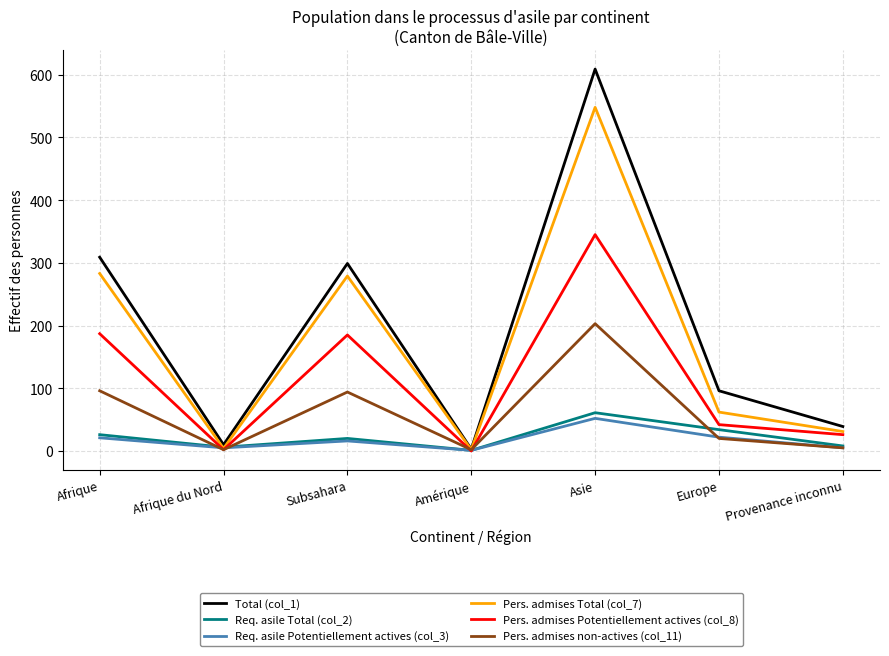

At which category does Pers. admises Potentiellement actives (col_8) reach its first local valley?

Afrique du Nord